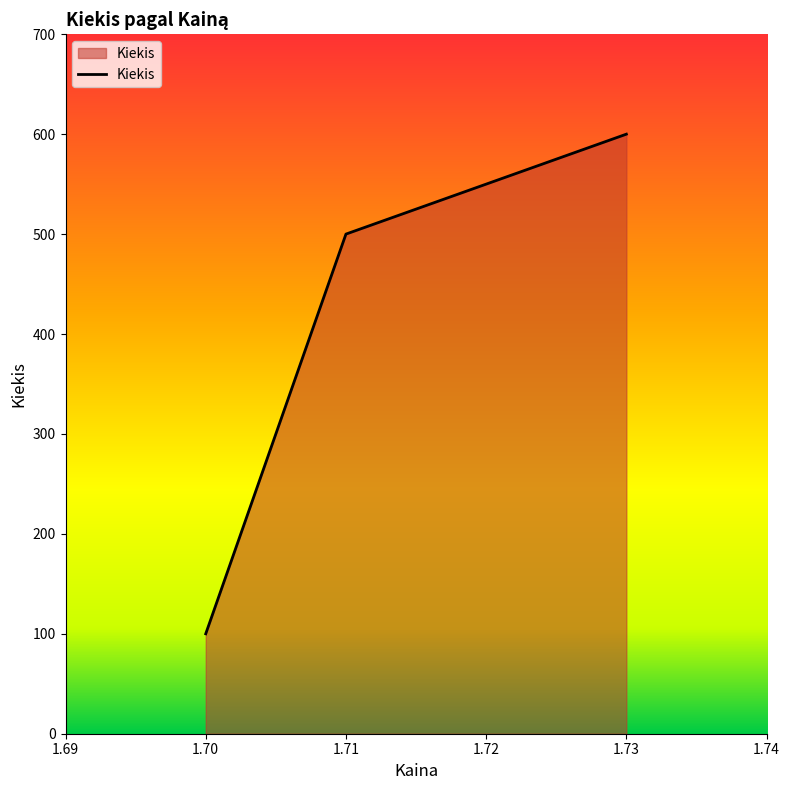

How many lines are shown in the chart?

1